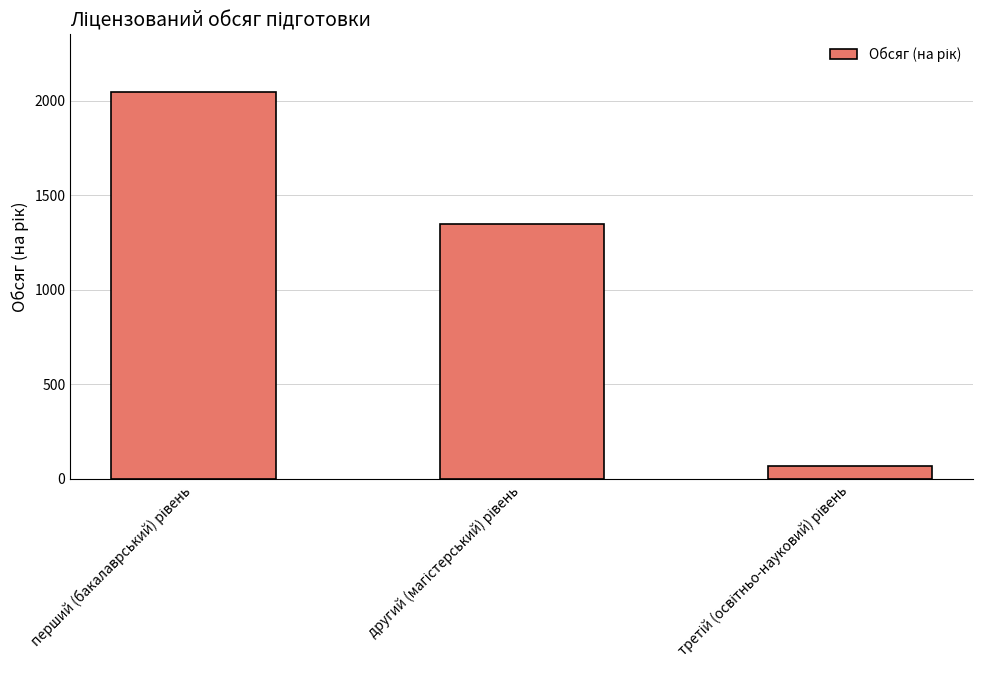

Does the chart contain any negative values?

No